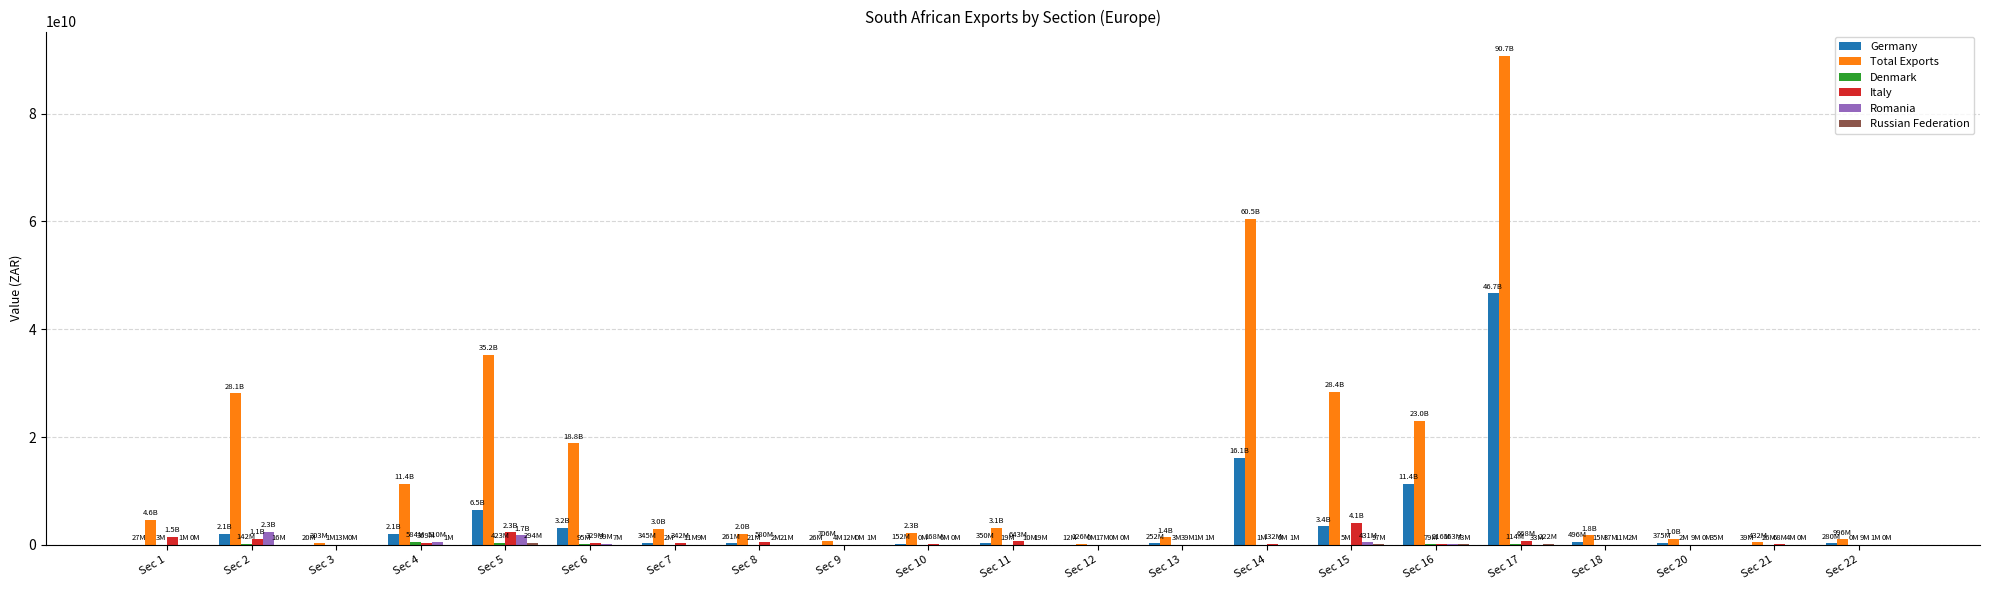

The value of Total Exports at Sec 15 is 50273783266. True or false?

False